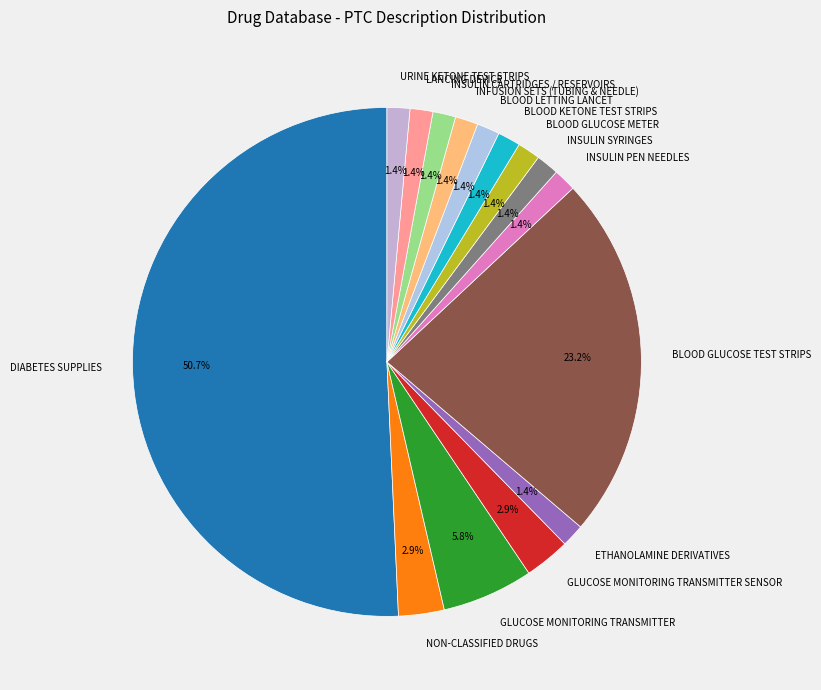

How much of the chart is everything except BLOOD LETTING LANCET?

98.6%